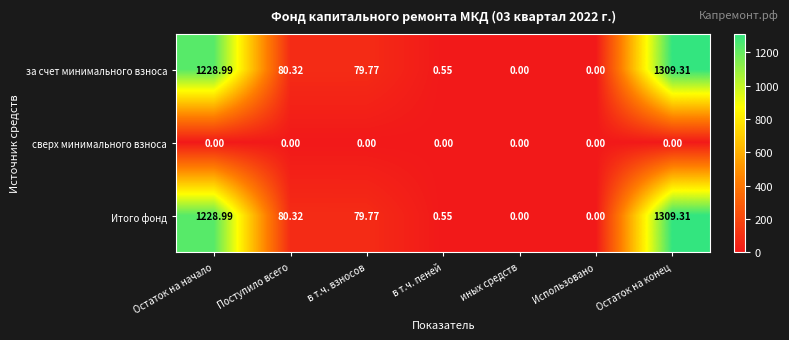

How many values in the за счет минимального взноса series exceed 79?

4